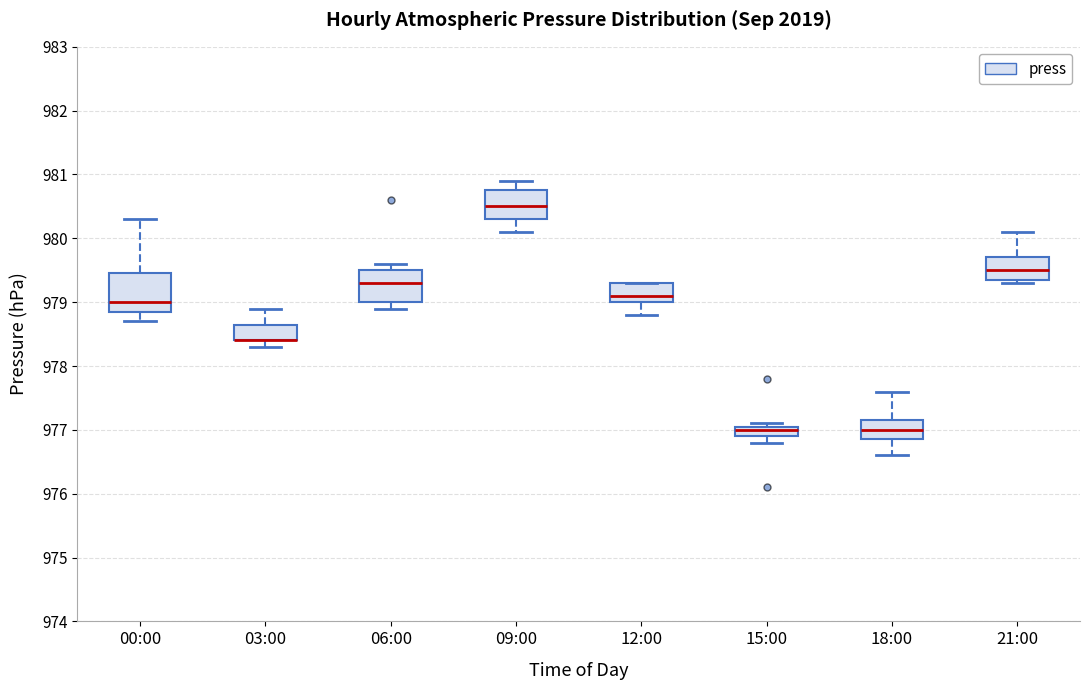

Which box is the tallest, from its lower edge to its upper edge?

00:00